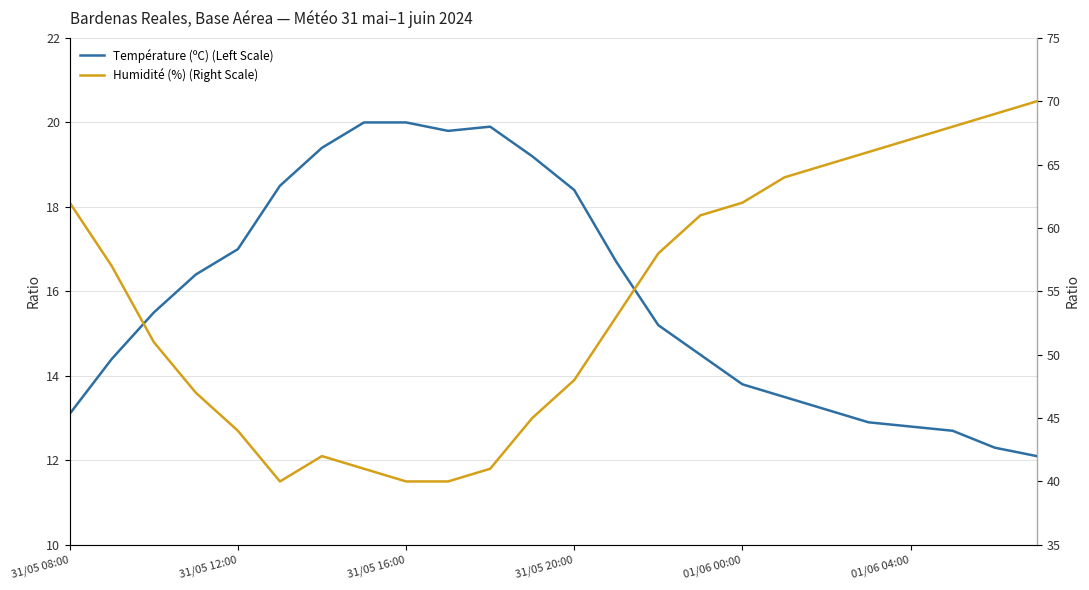

What is the total value across all series at 22?

81.3